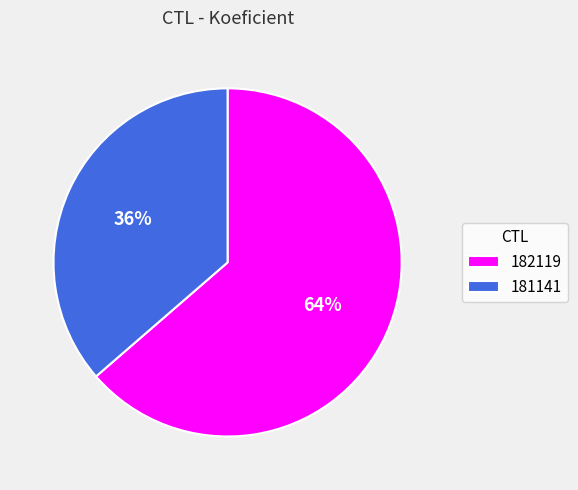

Which slice is the smallest?

181141